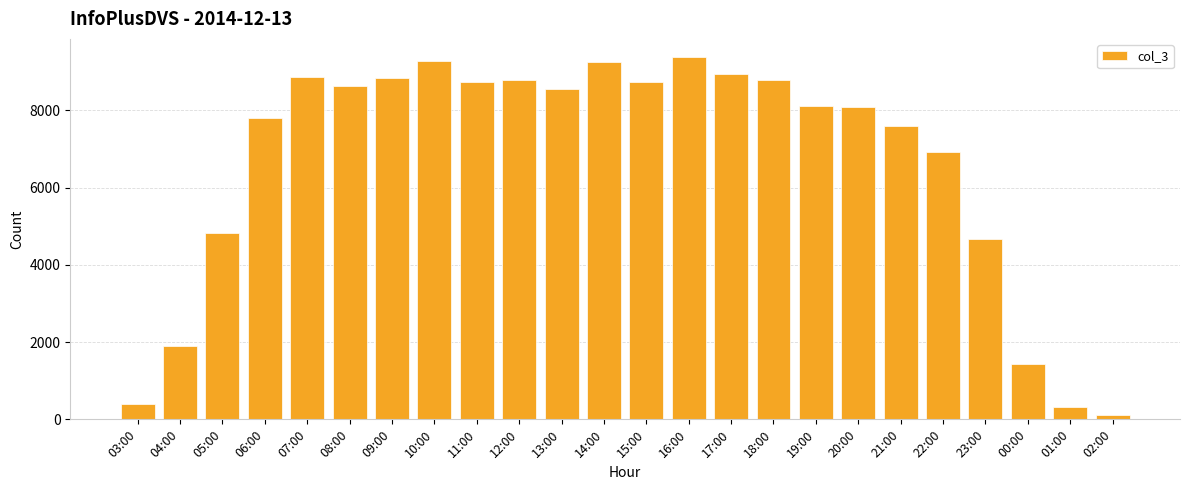

What is the value of the 8th bar from the left?

9269